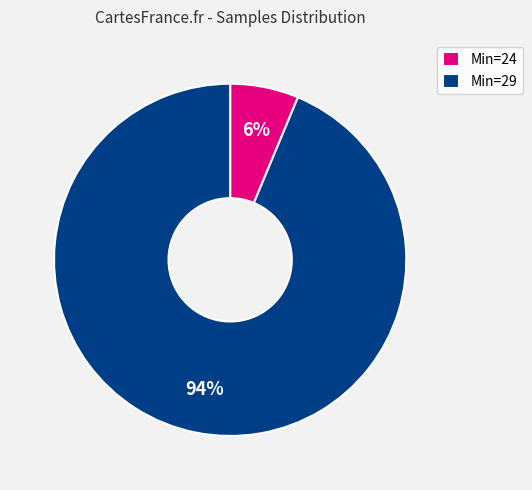

What is the largest slice in the pie chart?

Min=29